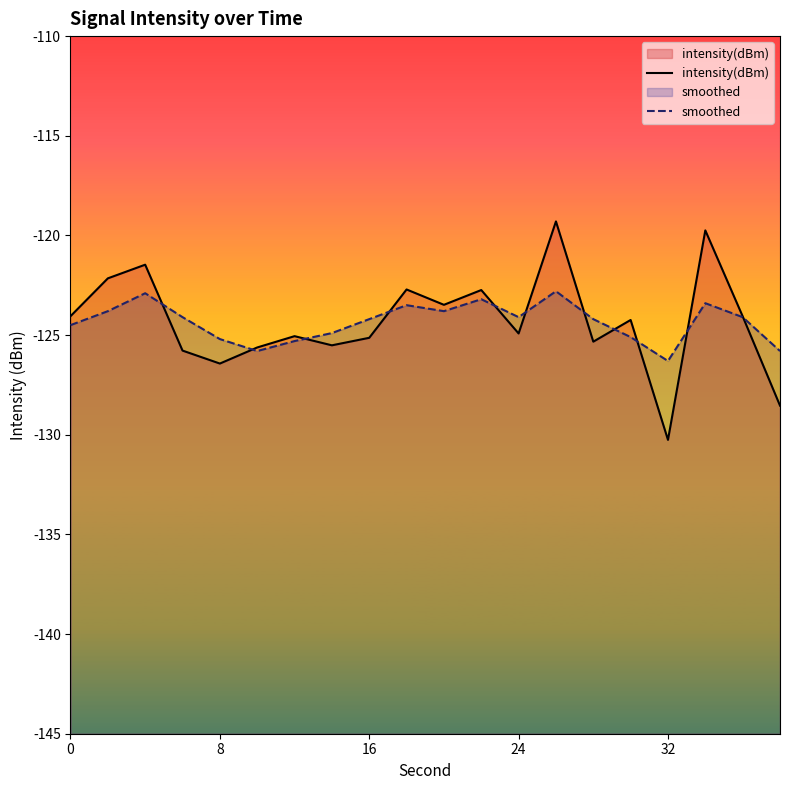

Rank the series by their maximum value, from lowest to highest.

smoothed, intensity(dBm)